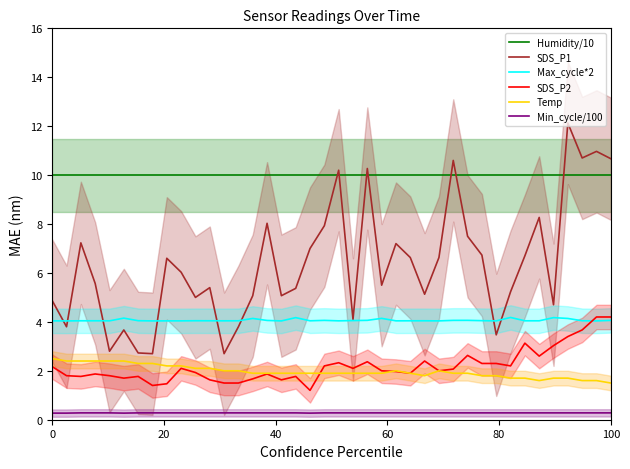

True or false: SDS_P1 has more than 1 interior local peaks.

True